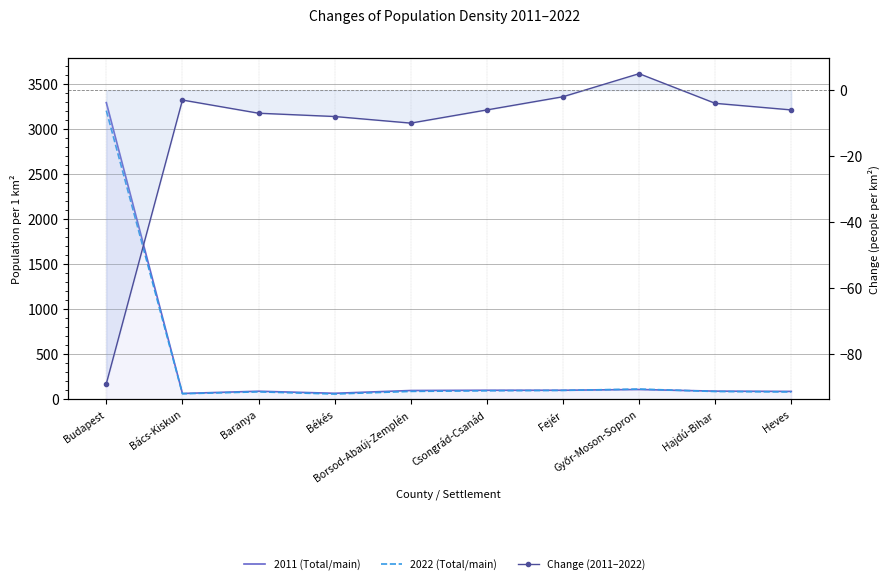

What is the maximum value for 2022 (Total/main)?

3204